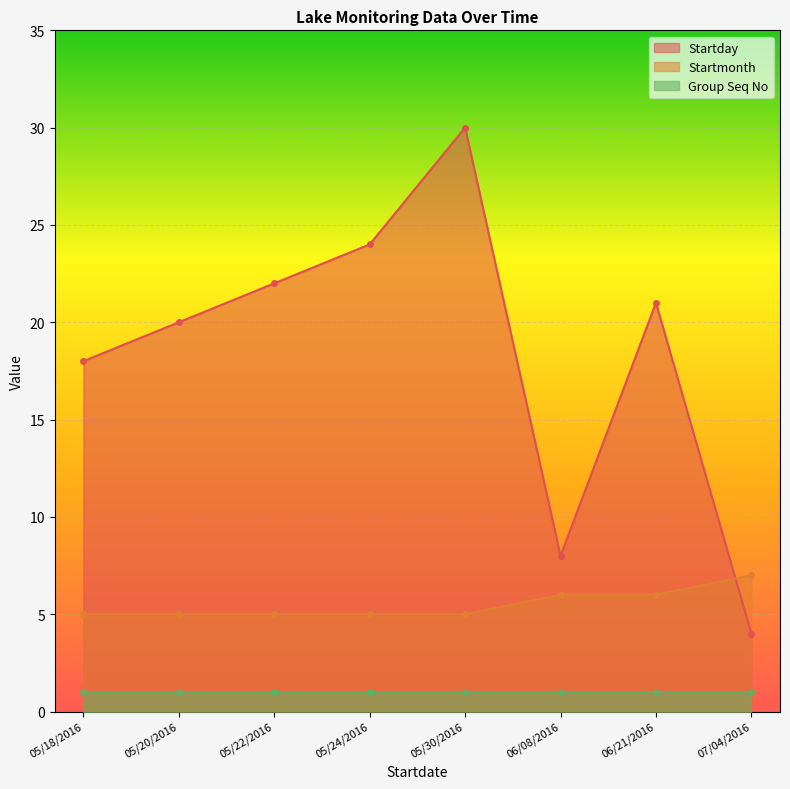

Where does the Startday series first go above 21?

05/22/2016